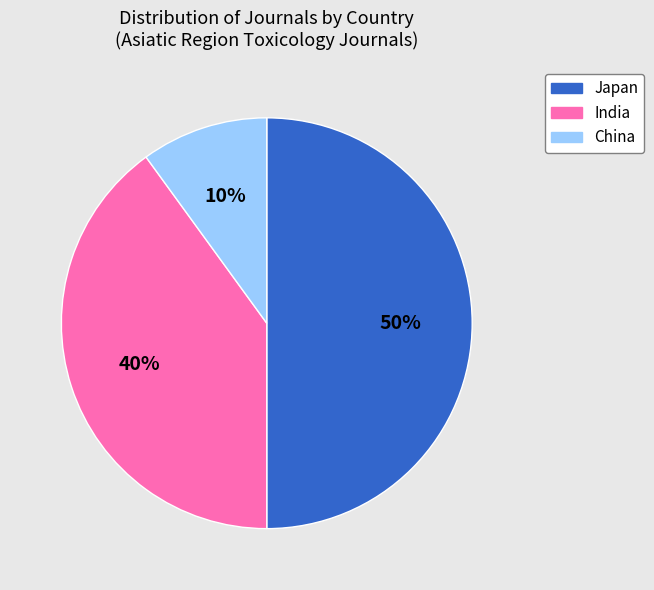

Approximately how many times larger is the value at Japan compared to India?

1.2